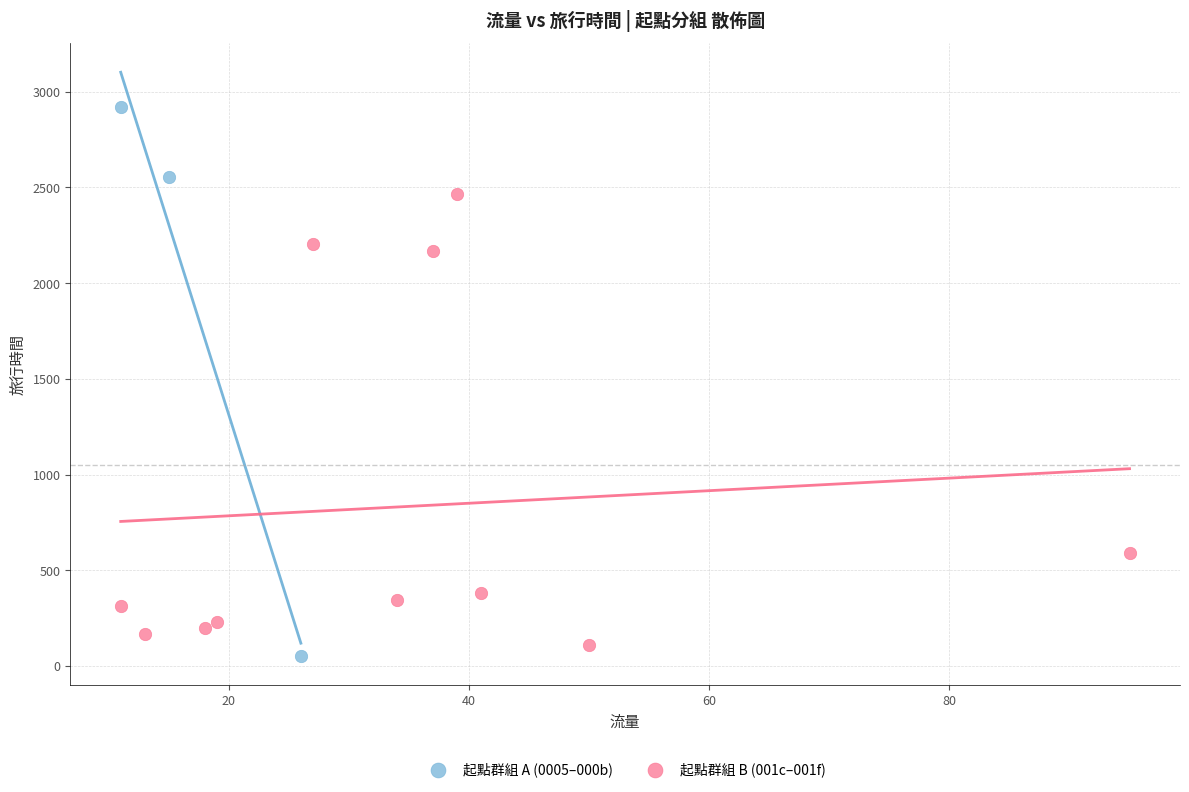

Which series has the largest Y range (max minus min)?

起點群組 A (0005–000b)